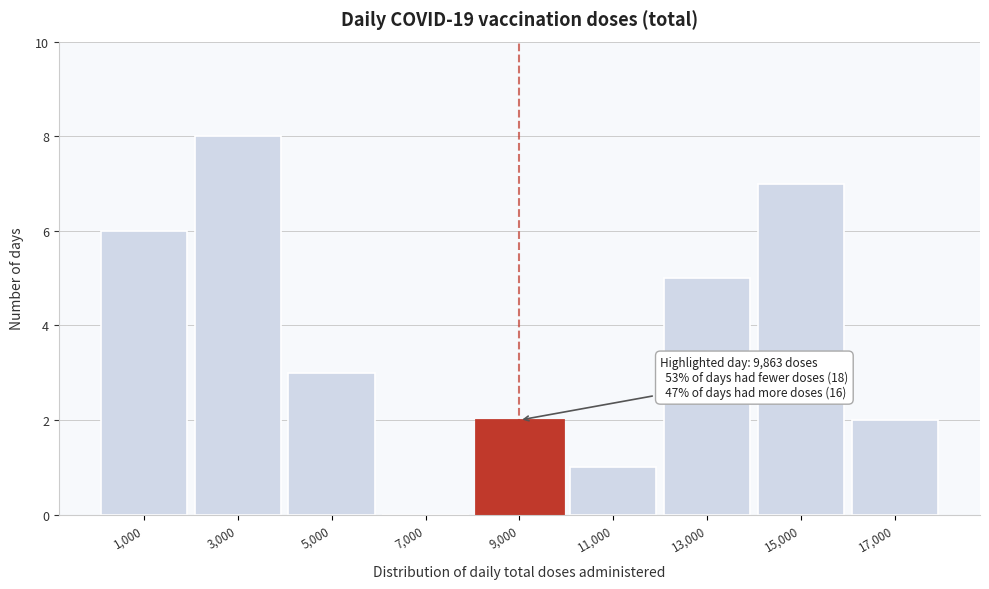

Over which range of the x-axis is the bar tallest?

2000 to 4000